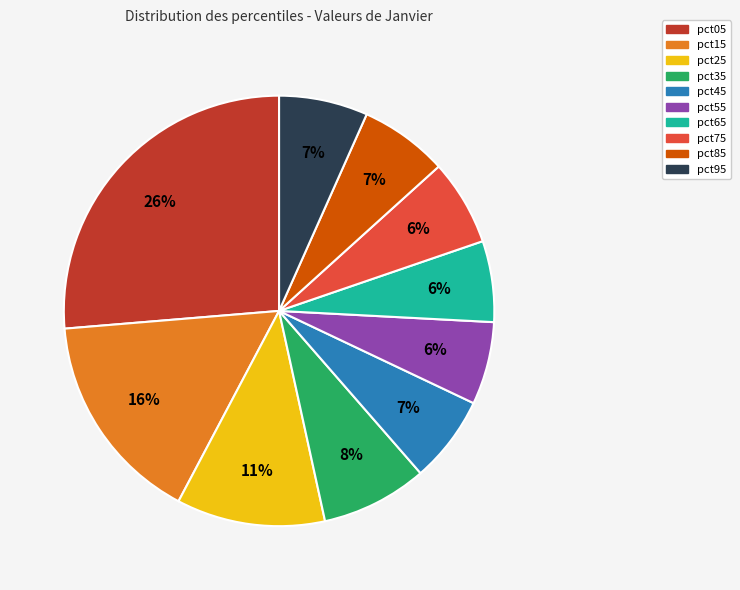

What is the largest slice in the pie chart?

pct05